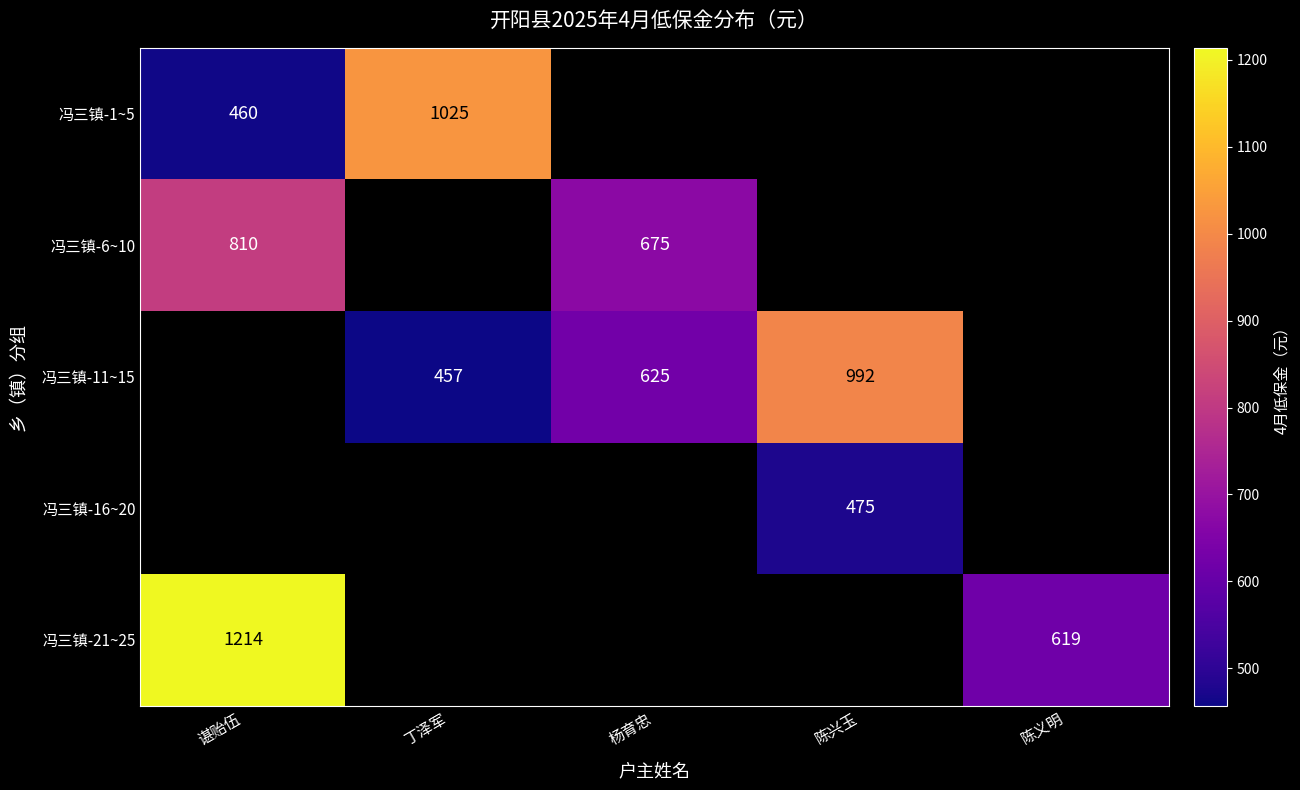

What is the sum of the 冯三镇-11~15 values at 杨育忠 and 丁泽军?

1082